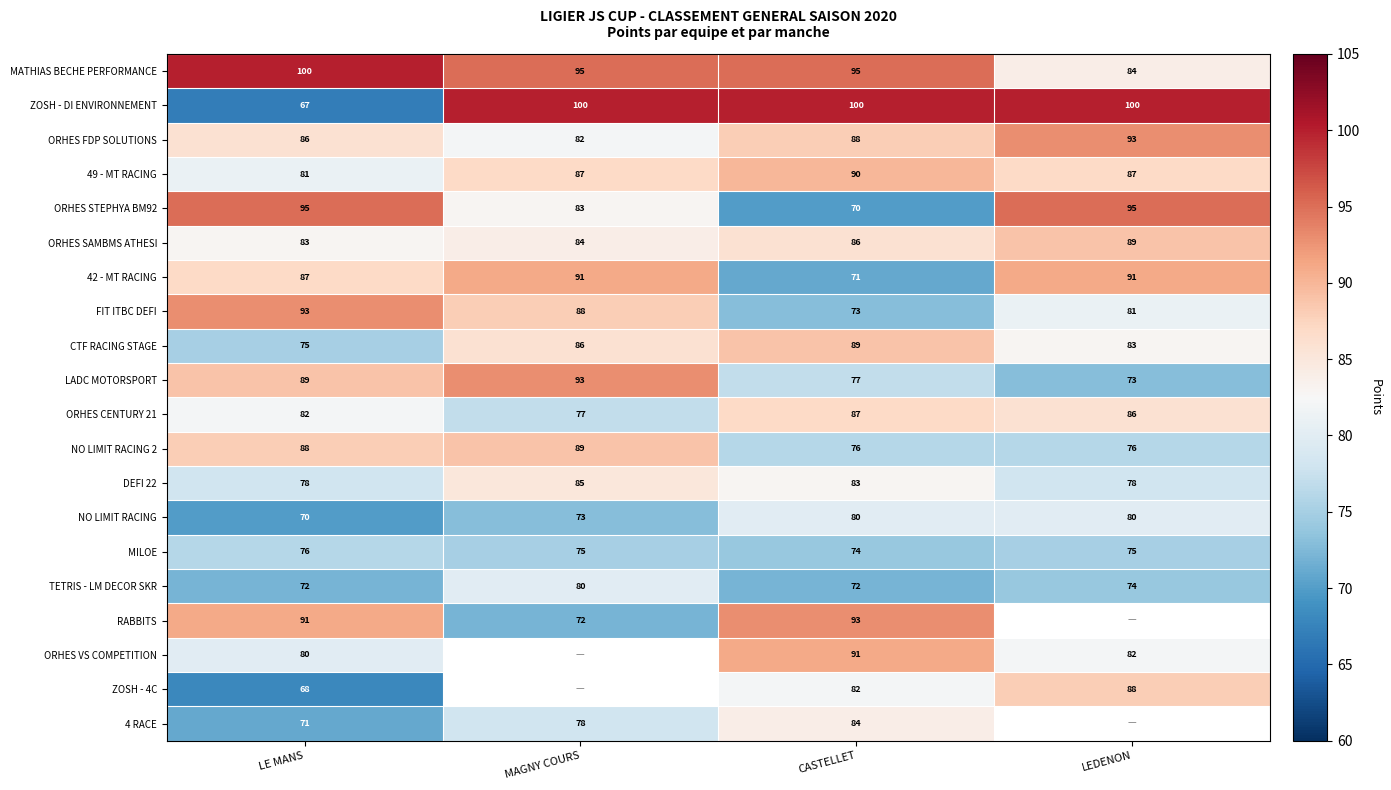

What is the average value of the ORHES FDP SOLUTIONS series?

87